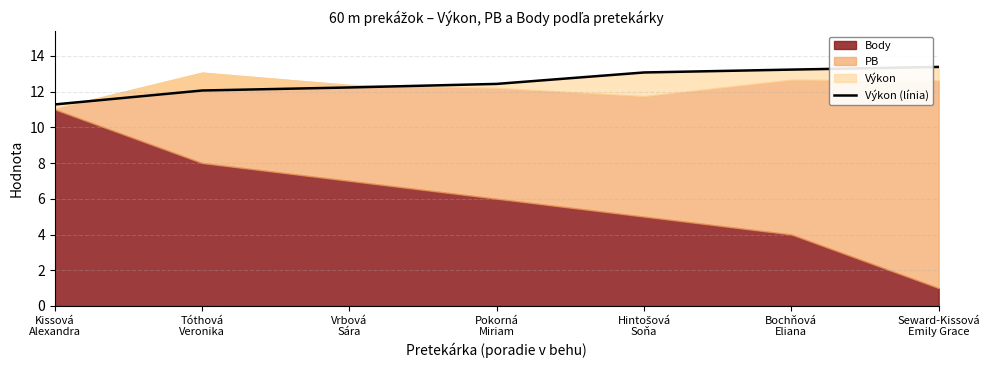

The value at Vrbová
Sára is 12.2. True or false?

True